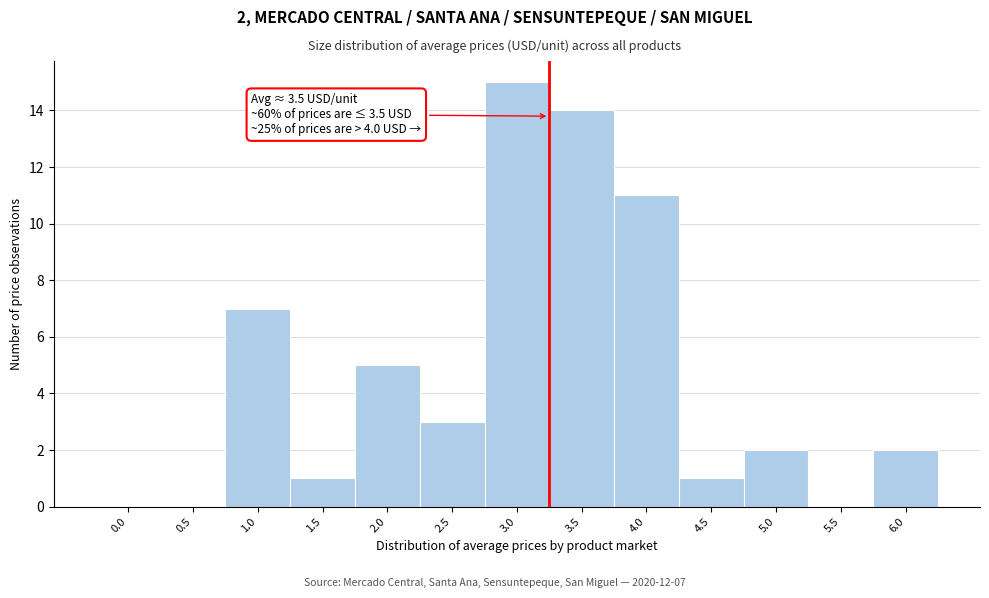

Reading left to right, what are all the values shown in this chart?

0.0=0	0.5=0	1.0=7	1.5=1	2.0=5	2.5=3	3.0=15	3.5=14	4.0=11	4.5=1	5.0=2	5.5=0	6.0=2